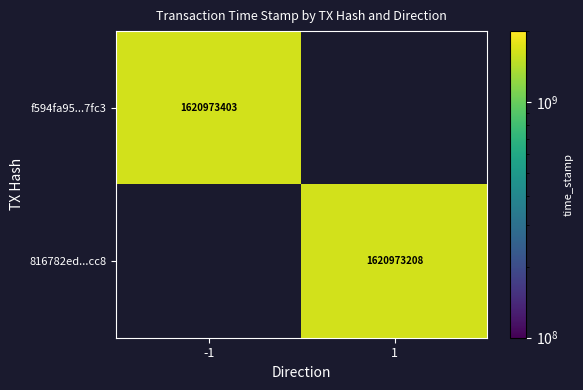

How many distinct data groups are displayed?

2